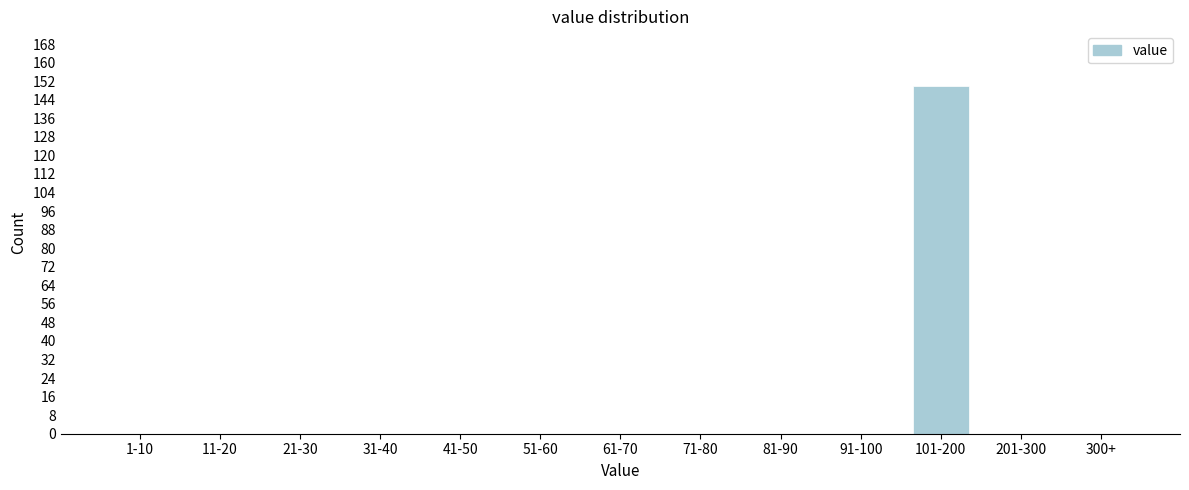

Reading left to right, list all the values displayed in this chart.

1-10=0	11-20=0	21-30=0	31-40=0	41-50=0	51-60=0	61-70=0	71-80=0	81-90=0	91-100=0	101-200=150	201-300=0	300+=0